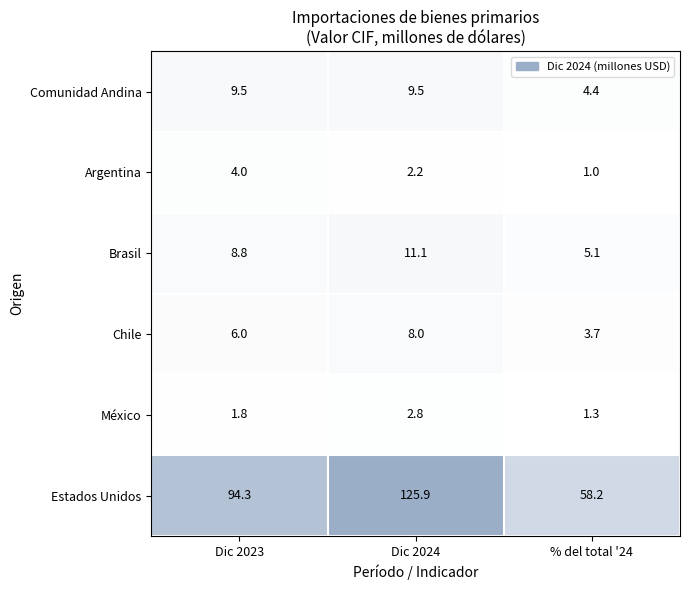

At Dic 2023, list the series in order from smallest to largest.

México, Argentina, Chile, Brasil, Comunidad Andina, Estados Unidos